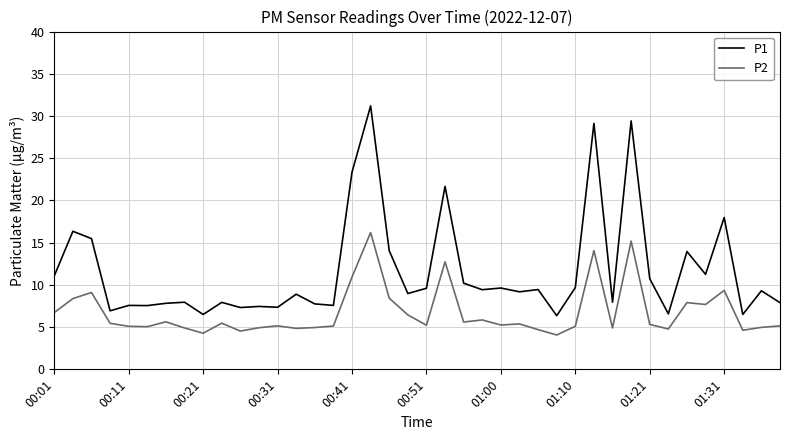

Which series has the largest total across all categories?

P1